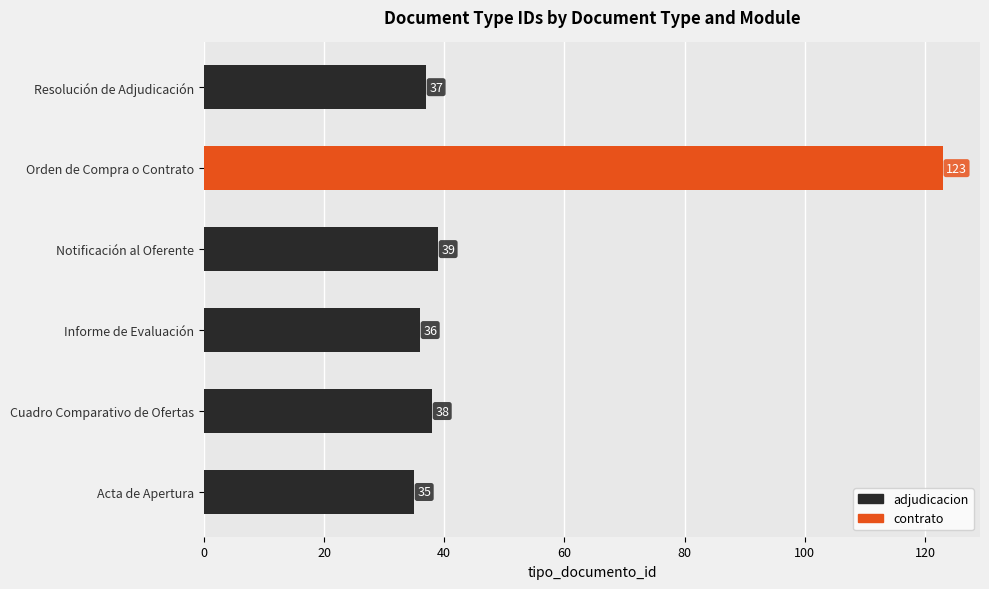

At which label is the value closest to 79?

Notificación al Oferente